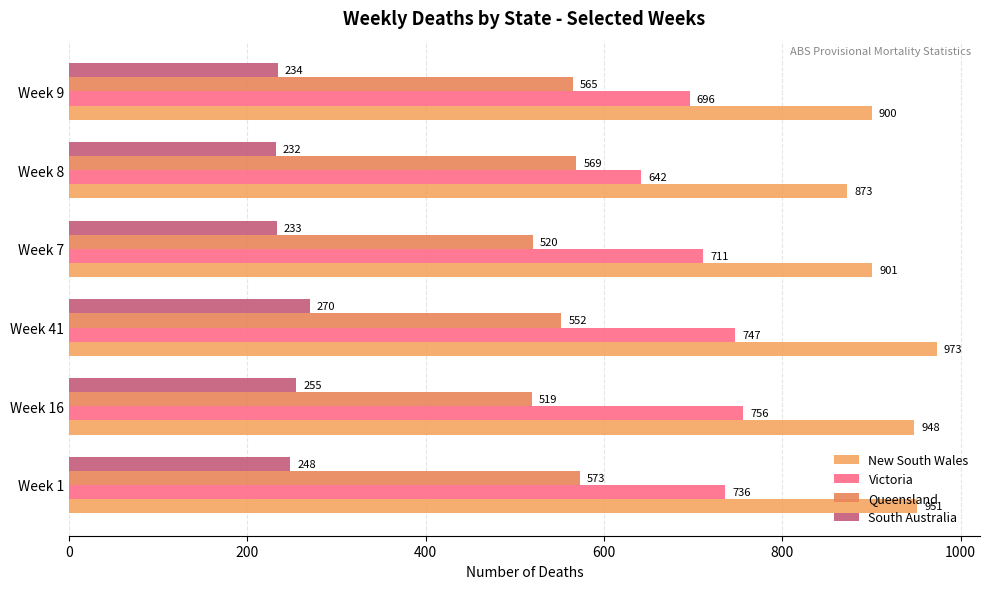

Count the number of data series in this chart.

4